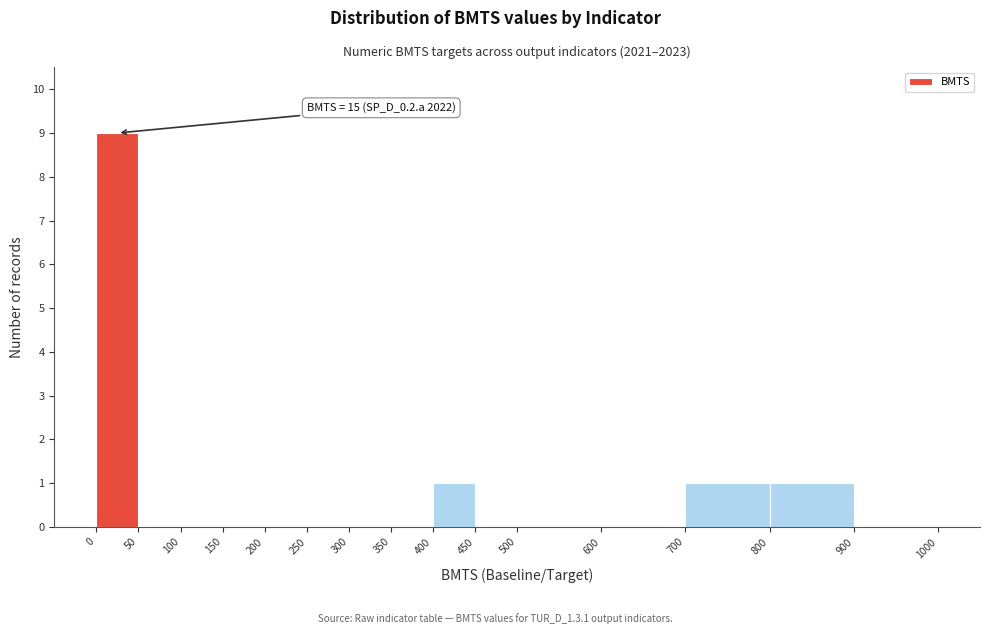

Which range on the x-axis has the tallest bar?

0 to 50